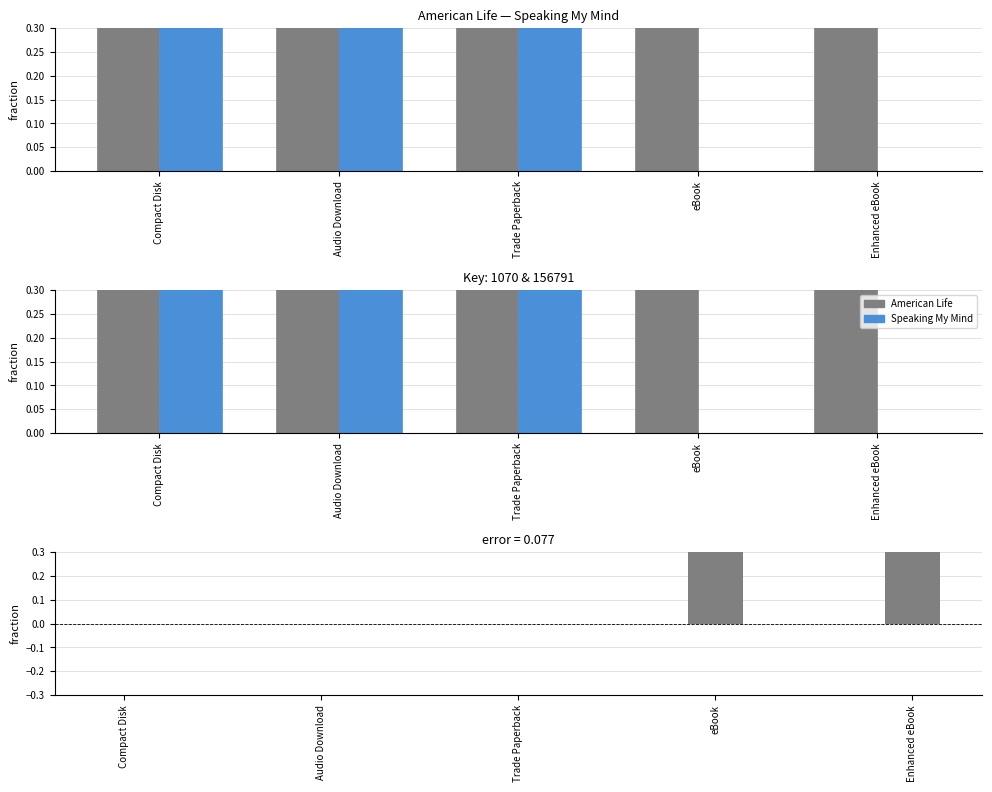

Which series has the widest spread of values?

Speaking My Mind